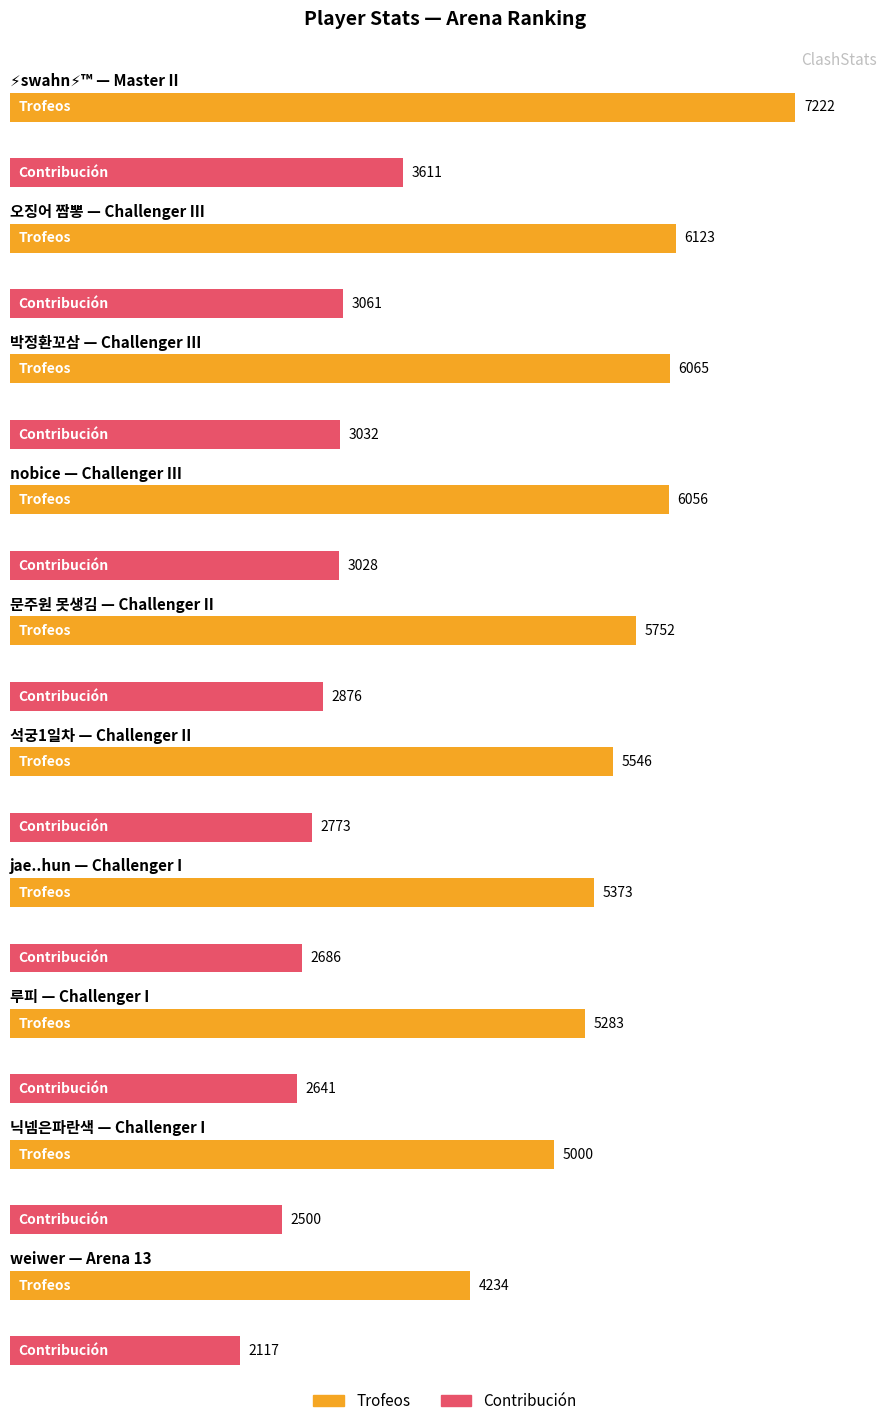

Which series has the largest range (max minus min)?

Trofeos